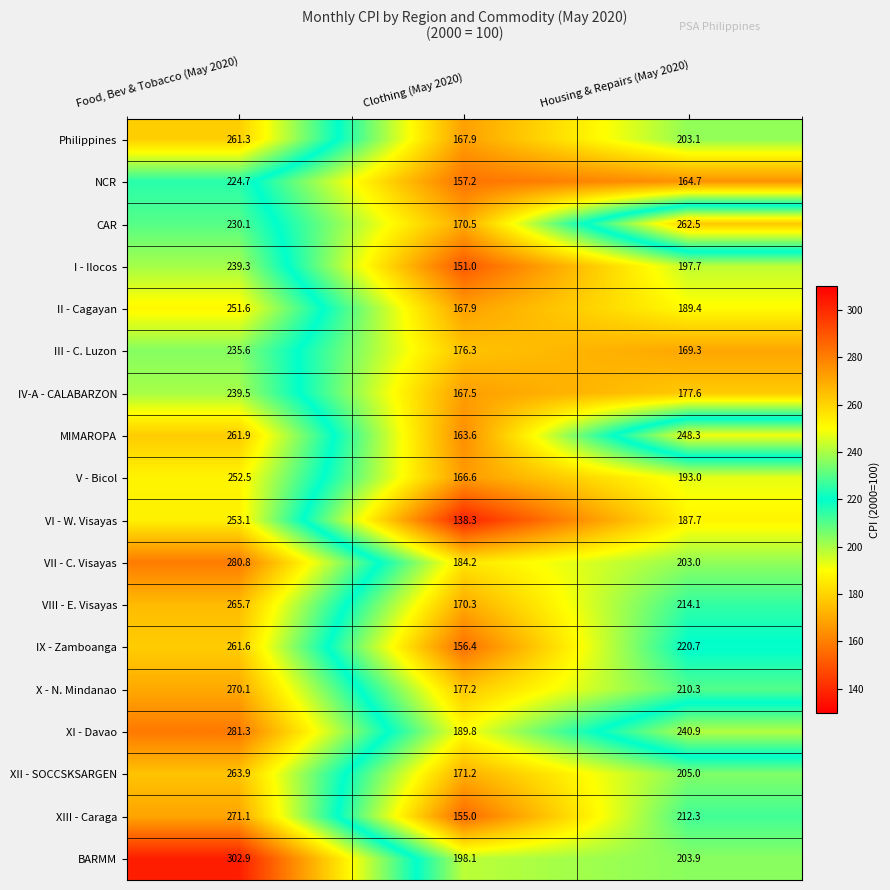

What is the spread (max minus min) of values at Clothing (May 2020)?

59.8